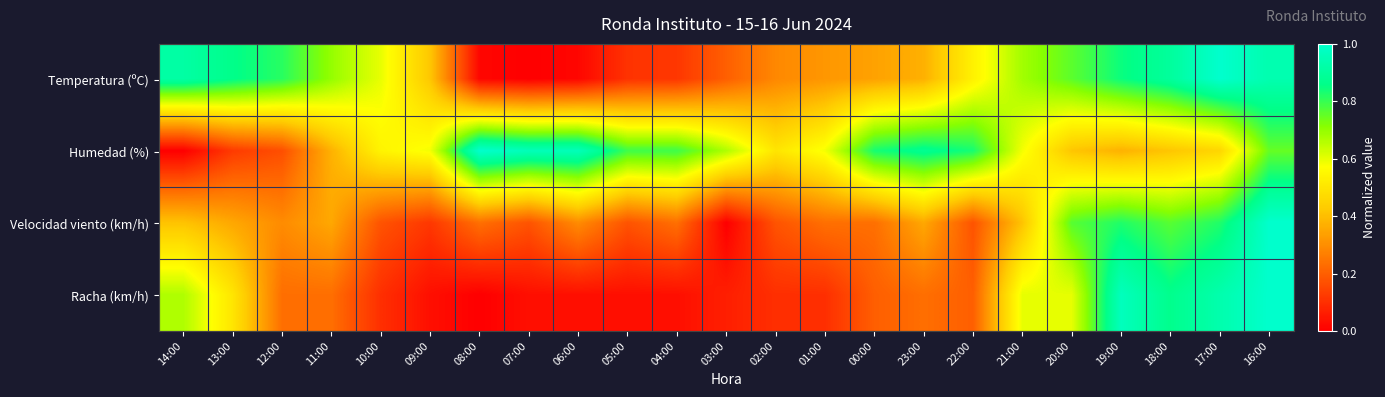

Reading right to left, transcribe all the data shown in this chart.

Temperatura (ºC): 16:00=0.9	17:00=1.0	18:00=0.9	19:00=0.8	20:00=0.8	21:00=0.7	22:00=0.5	23:00=0.4	00:00=0.3	01:00=0.3	02:00=0.3	03:00=0.2	04:00=0.1	05:00=0.1	06:00=0.0	07:00=0.0	08:00=0.0	09:00=0.4	10:00=0.6	11:00=0.7	12:00=0.8	13:00=0.9	14:00=0.9
Humedad (%): 16:00=0.8	17:00=0.5	18:00=0.4	19:00=0.4	20:00=0.4	21:00=0.6	22:00=0.8	23:00=0.9	00:00=0.8	01:00=0.6	02:00=0.5	03:00=0.7	04:00=0.8	05:00=0.8	06:00=1.0	07:00=1.0	08:00=1.0	09:00=0.6	10:00=0.5	11:00=0.4	12:00=0.2	13:00=0.1	14:00=0.0
Velocidad viento (km/h): 16:00=1.0	17:00=0.8	18:00=0.8	19:00=0.8	20:00=0.8	21:00=0.4	22:00=0.2	23:00=0.4	00:00=0.2	01:00=0.2	02:00=0.2	03:00=0.0	04:00=0.2	05:00=0.2	06:00=0.3	07:00=0.2	08:00=0.2	09:00=0.1	10:00=0.2	11:00=0.4	12:00=0.3	13:00=0.4	14:00=0.4
Racha (km/h): 16:00=1.0	17:00=0.9	18:00=0.9	19:00=1.0	20:00=0.6	21:00=0.6	22:00=0.2	23:00=0.2	00:00=0.2	01:00=0.1	02:00=0.1	03:00=0.1	04:00=0.0	05:00=0.0	06:00=0.0	07:00=0.0	08:00=0.0	09:00=0.0	10:00=0.1	11:00=0.2	12:00=0.2	13:00=0.5	14:00=0.7